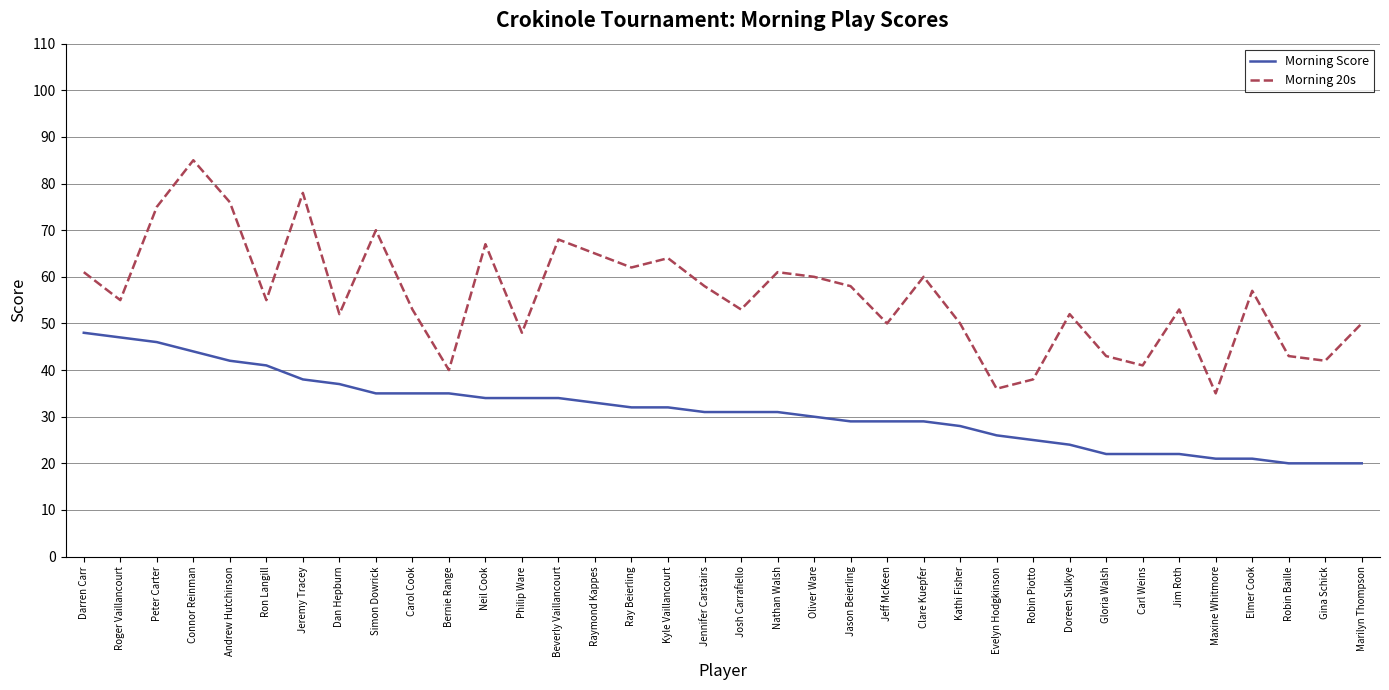

List the series in order of their peak value, lowest first.

Morning Score, Morning 20s